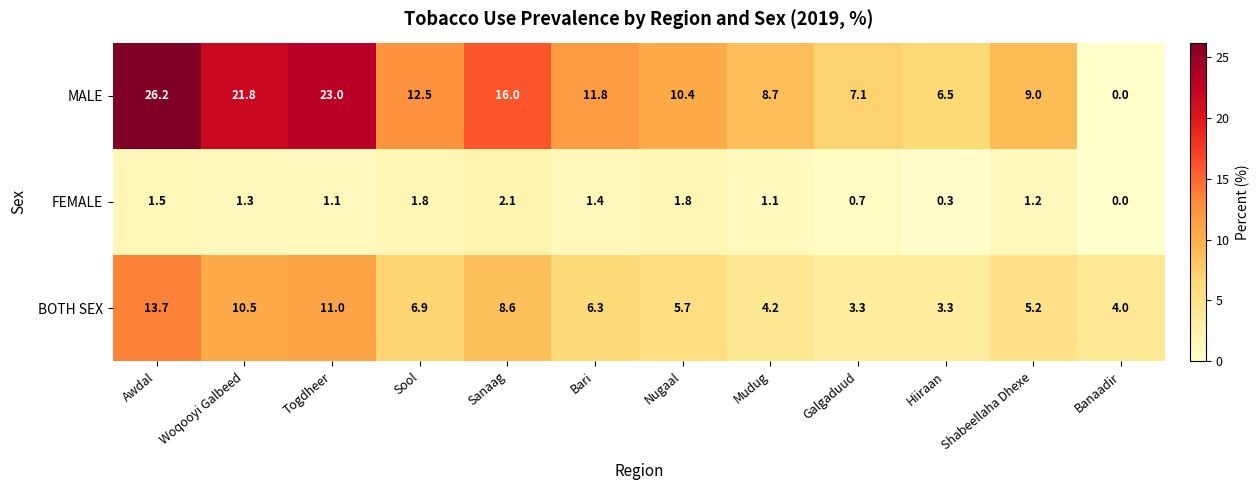

At which category does the chart reach its peak across all series?

Awdal